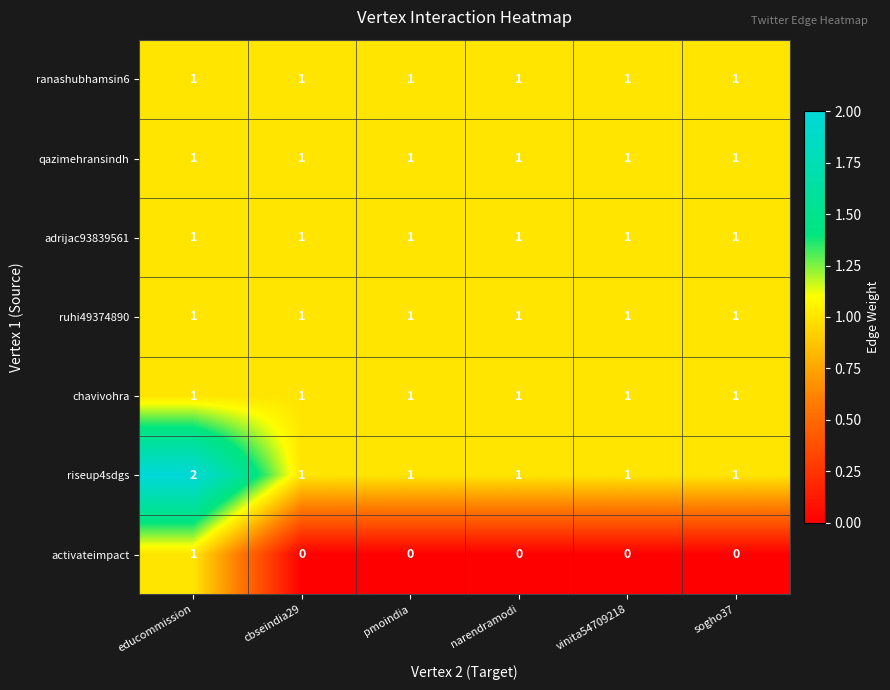

The ruhi49374890 series shows 1 at educommission. True or false?

True